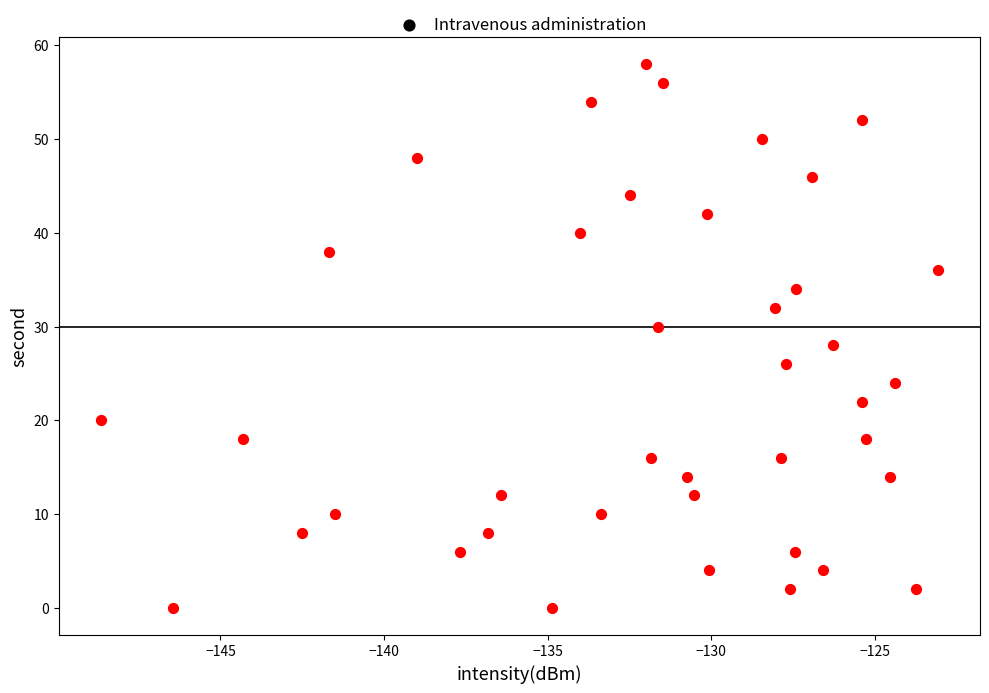

What is the range of Y values (max minus min)?

58